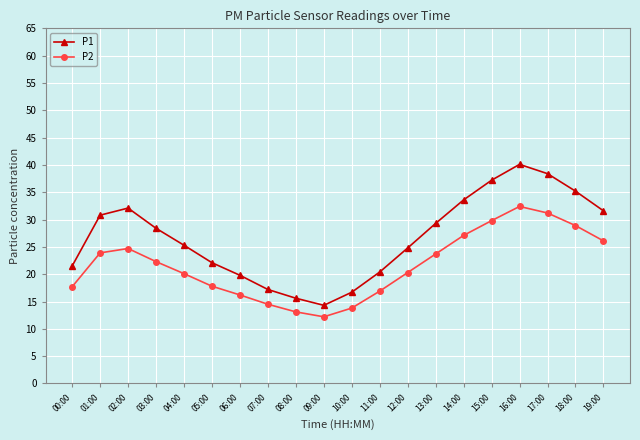

In P1, how many points are lower than both neighbors (excluding endpoints)?

1